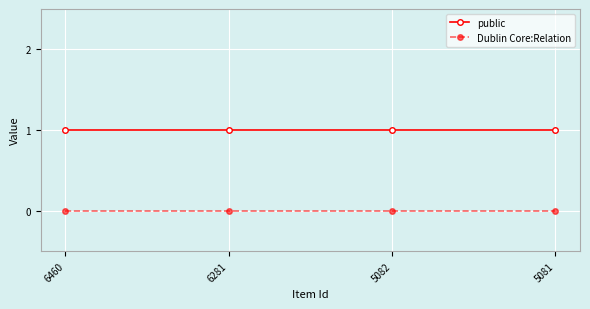

True or false: public and Dublin Core:Relation intersect in this chart.

False